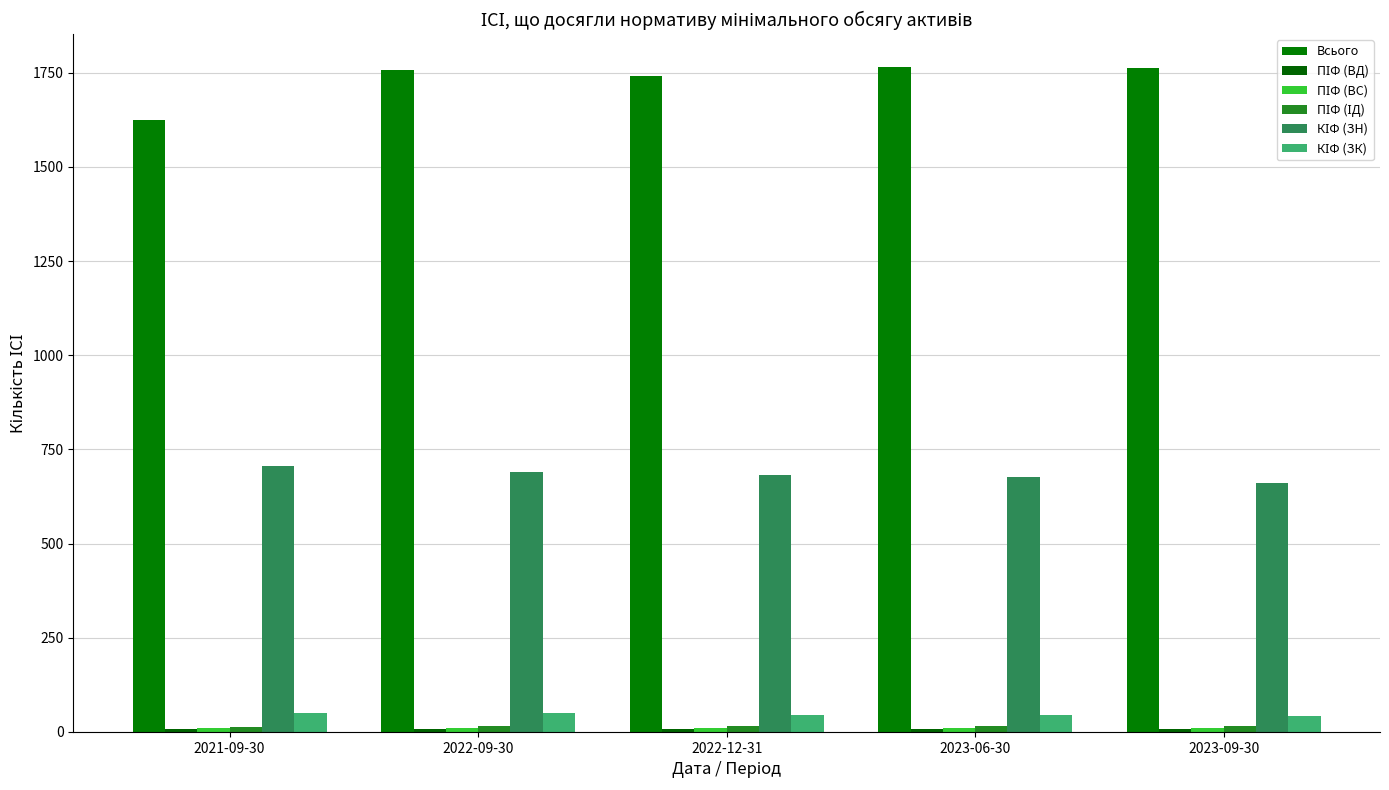

How many data points does each series have?

5